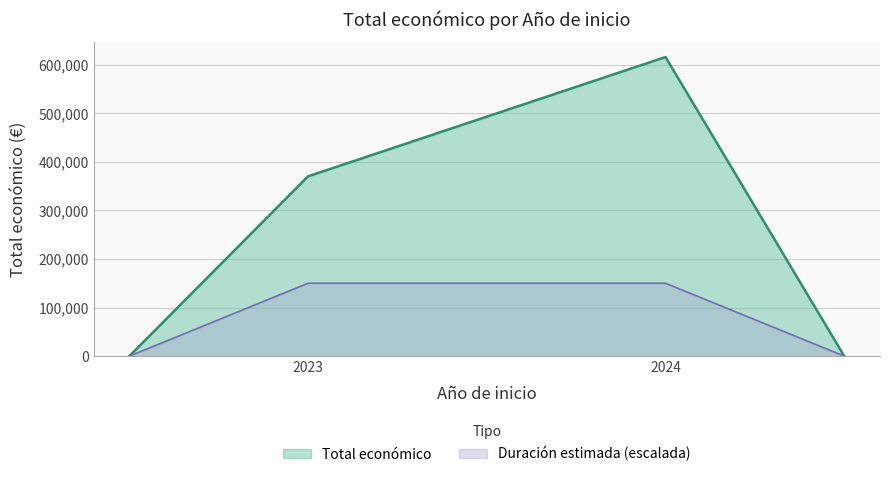

What is the minimum value shown in the chart?

0